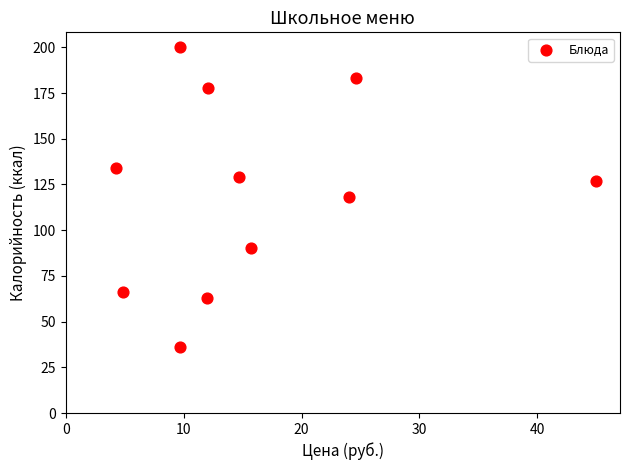

What is the range of Y values (max minus min)?

164